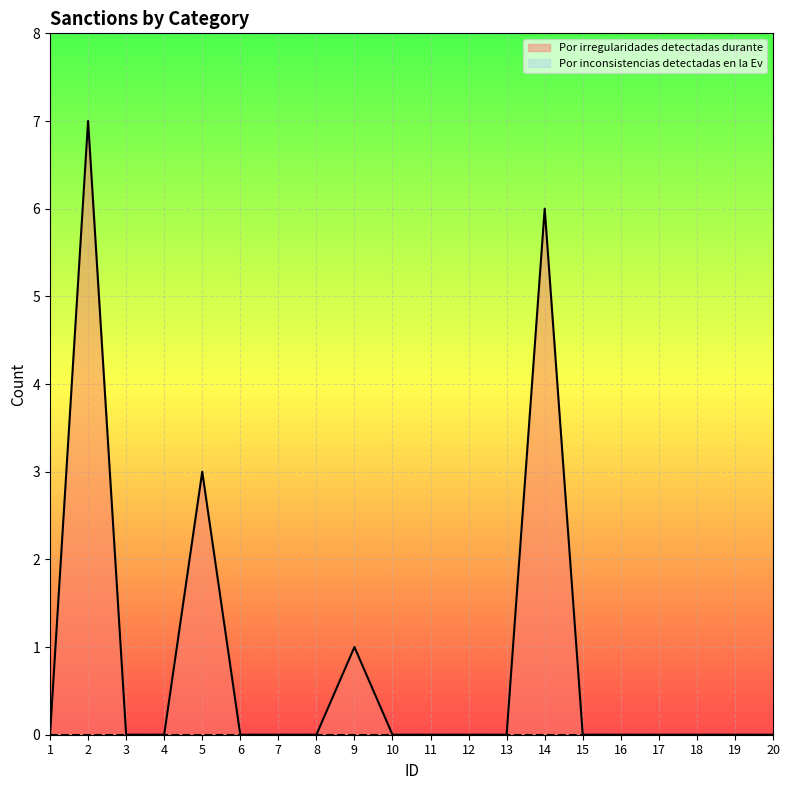

The value at 17 is -3. True or false?

False